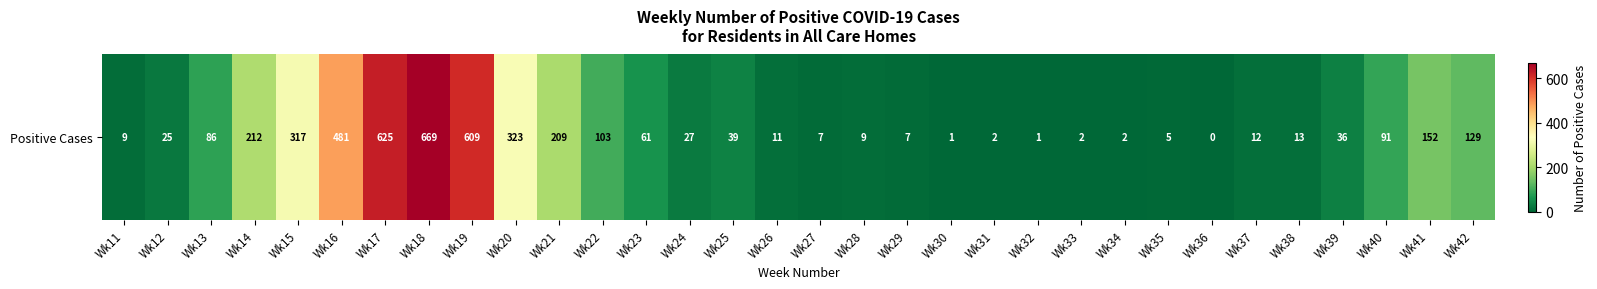

What is the difference between the values at Wk23 and Wk19?

548